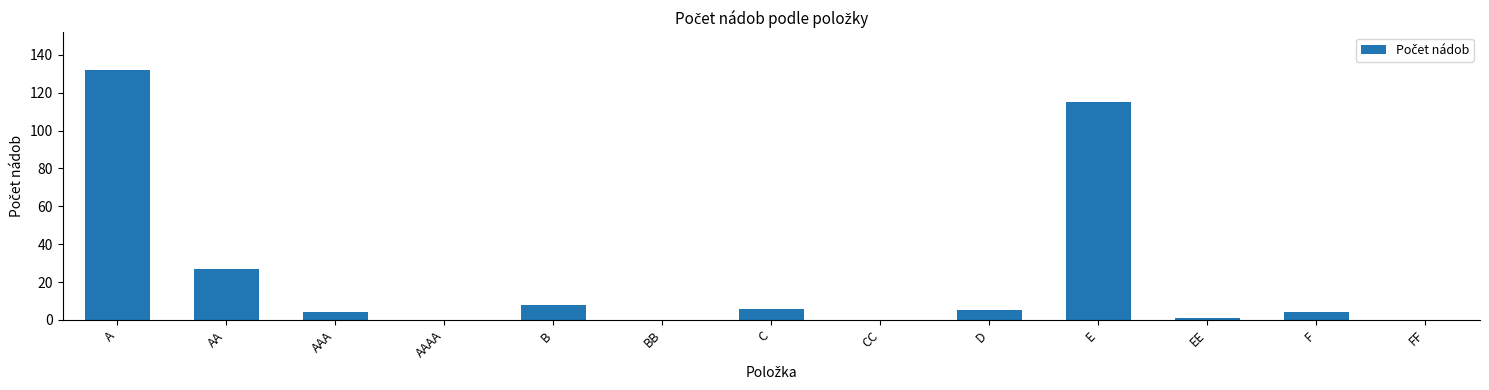

Where is the data nearest to the value 66?

AA